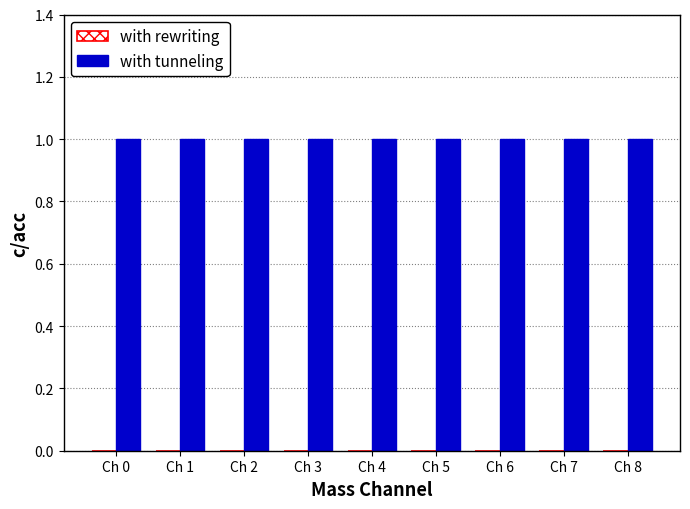

Which has a higher value, Ch 6 or Ch 5?

Ch 6